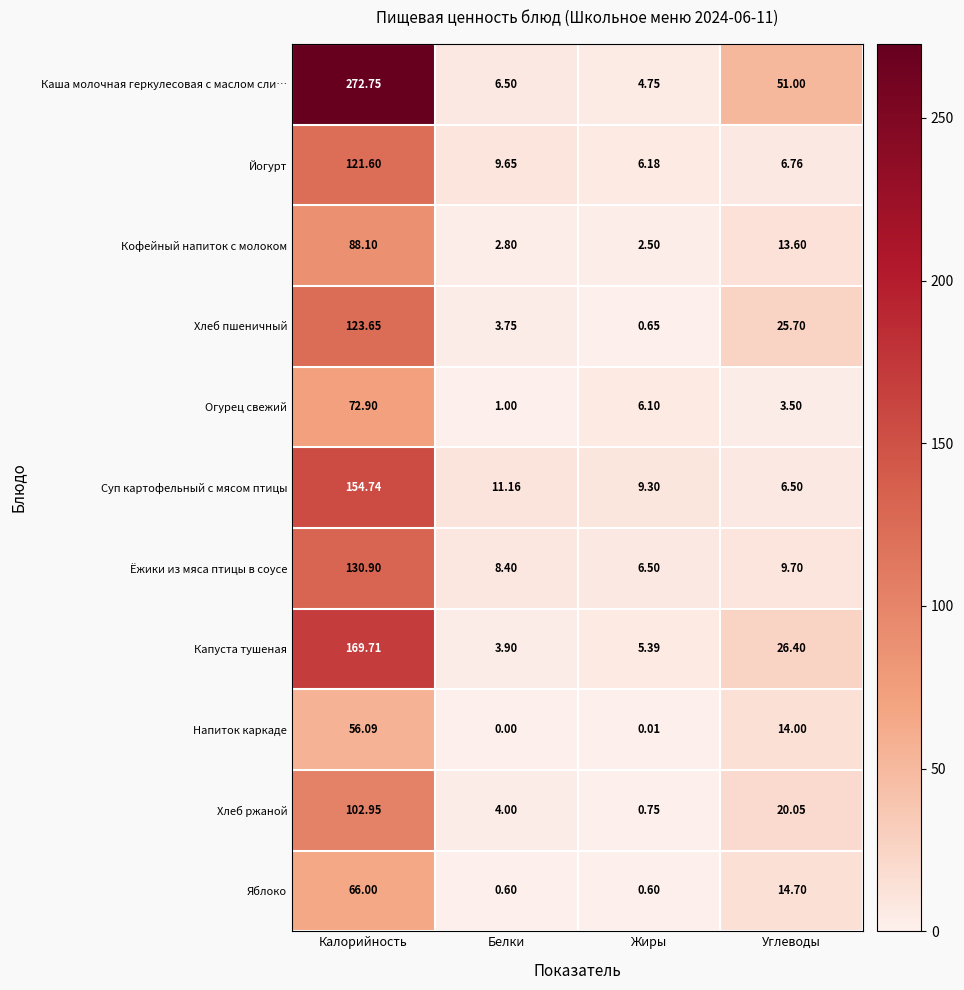

List the series in order of their peak value, highest first.

Каша молочная геркулесовая с маслом сли…, Капуста тушеная, Суп картофельный с мясом птицы, Ёжики из мяса птицы в соусе, Хлеб пшеничный, Йогурт, Хлеб ржаной, Кофейный напиток с молоком, Огурец свежий, Яблоко, Напиток каркаде